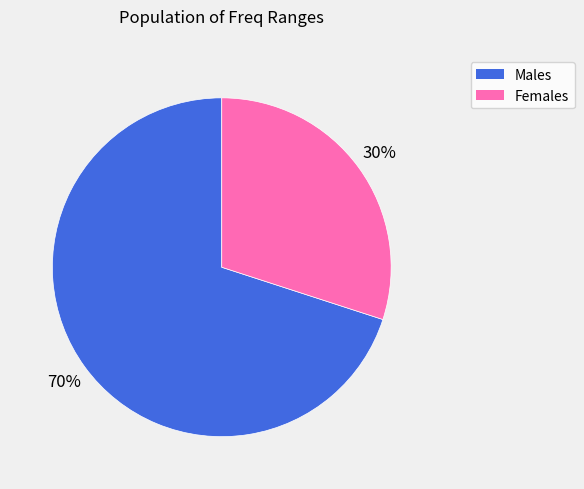

Is there a majority slice in this chart?

Yes